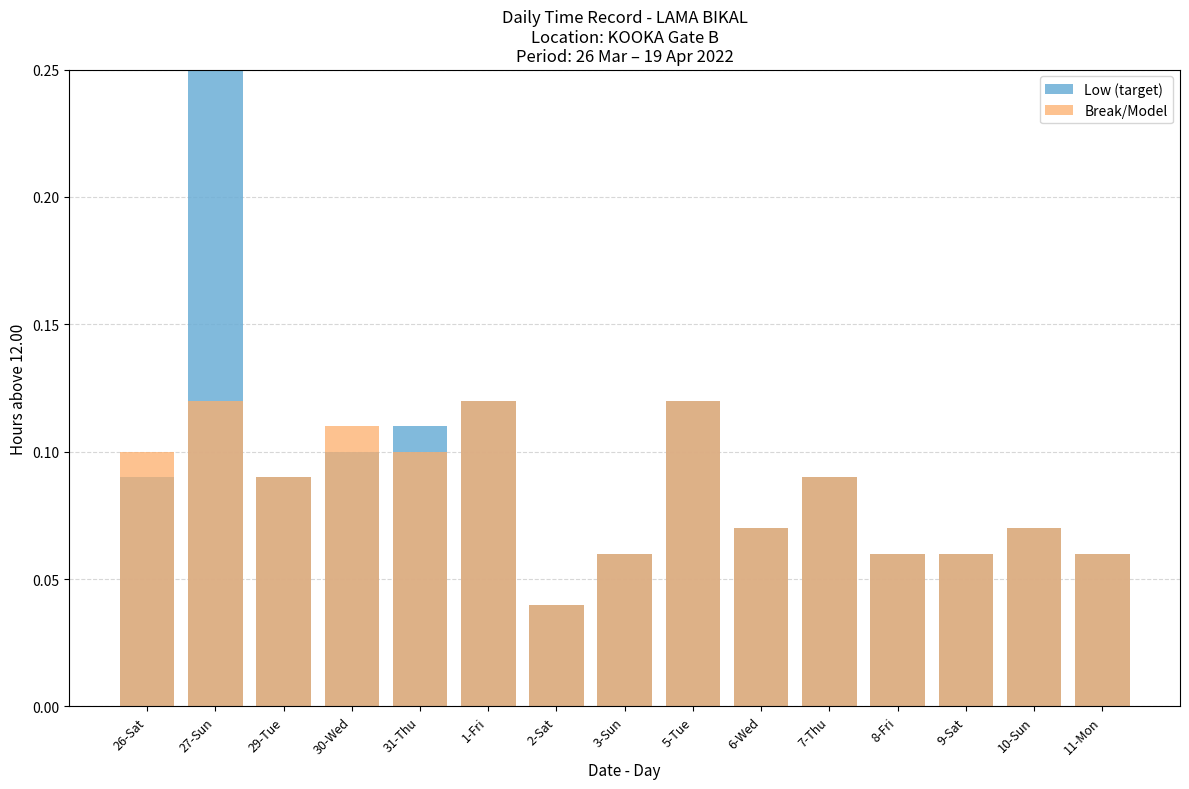

Which category has the lowest value across all series?

2-Sat